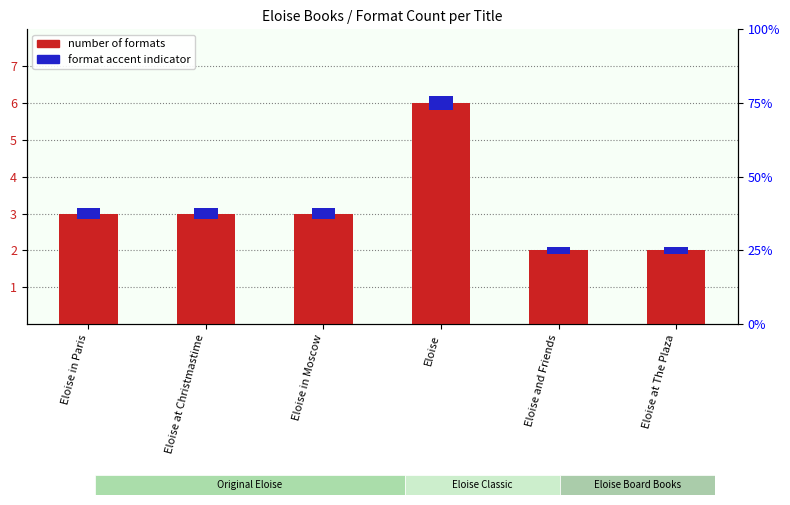

What is the difference between the maximum and second lowest values?

4